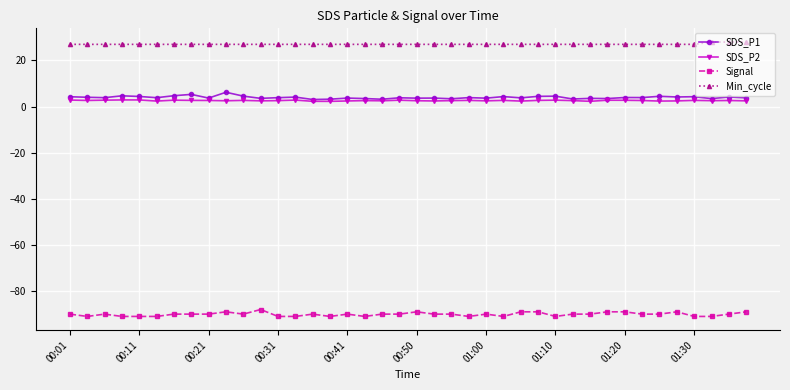

What is the maximum value shown in the chart?

28.0